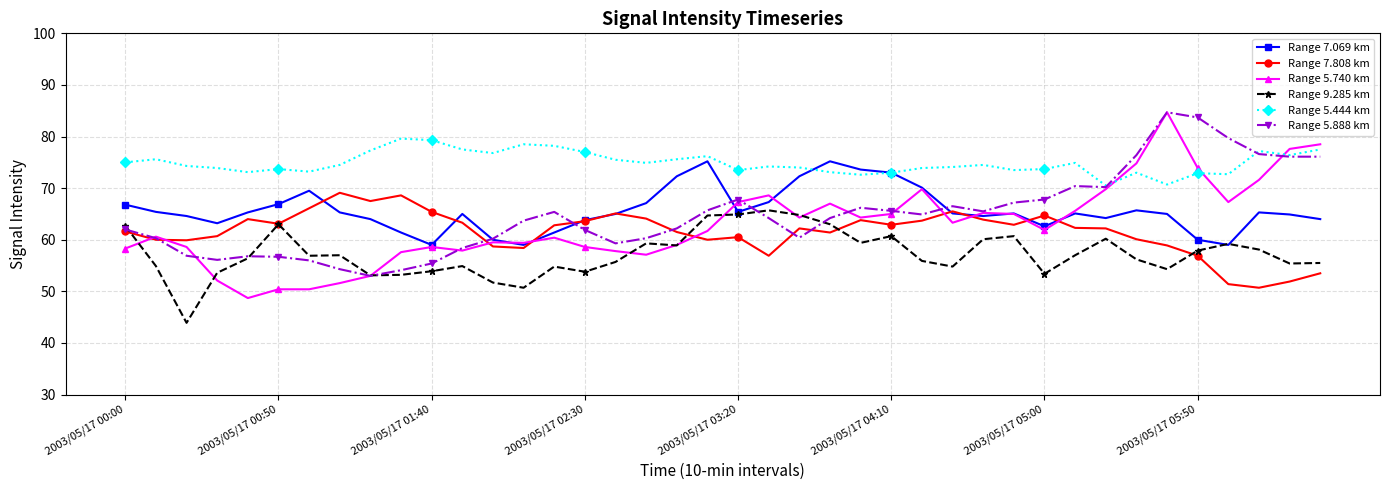

True or false: Range 9.285 km and Range 5.444 km intersect in this chart.

False